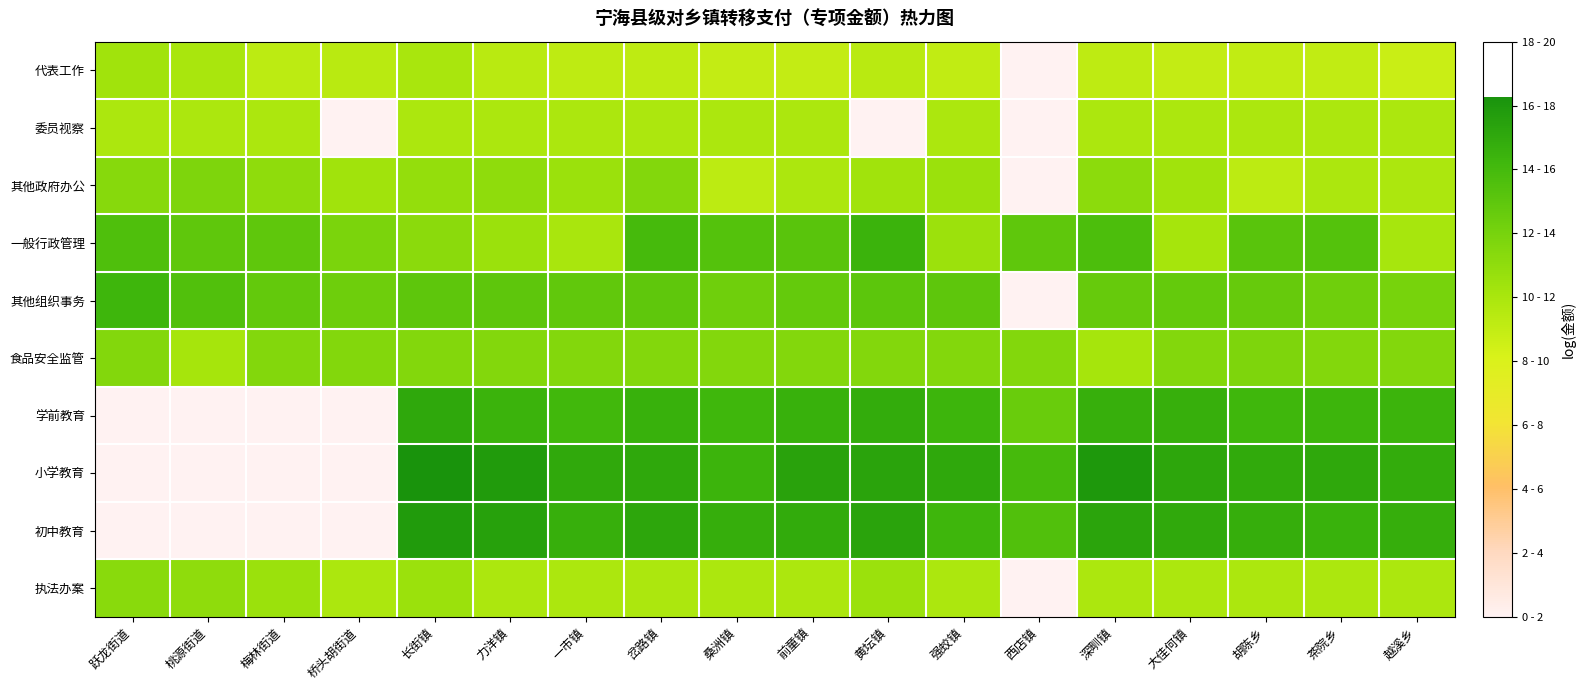

At how many categories does at least one series exceed 4?

18